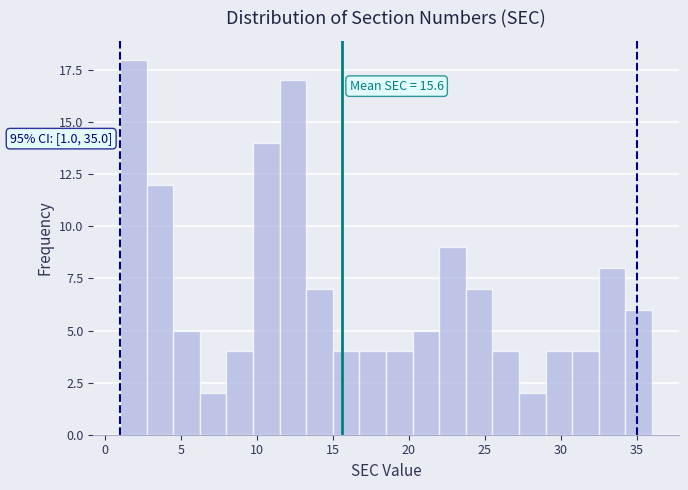

Around what value on the x-axis is the tallest bar? Give the approximate position of its centre, as read against the axis.

2.0